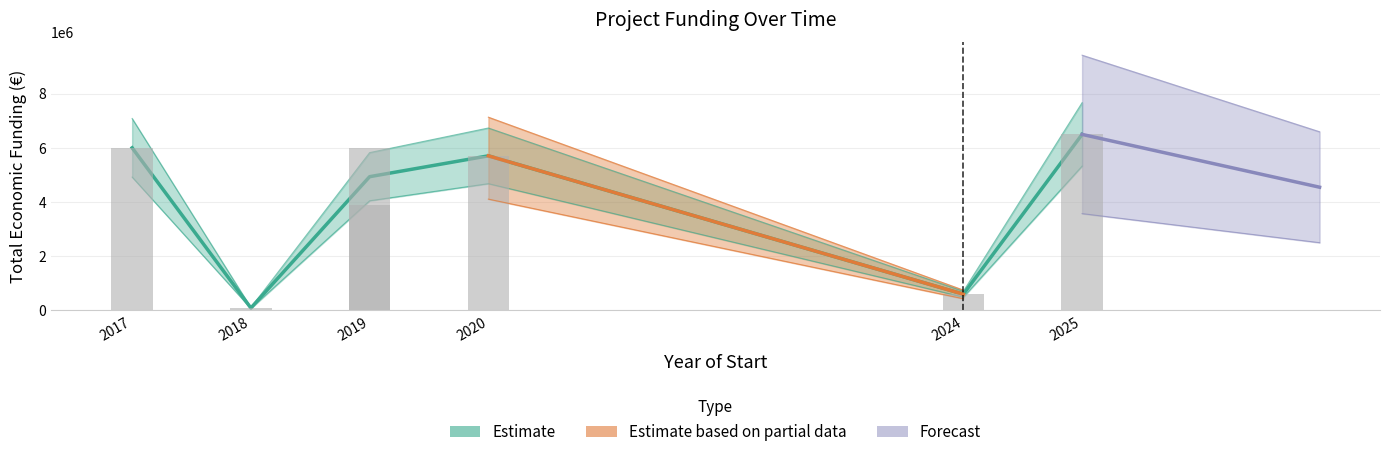

List the labels in order of value, smallest first.

2018, 2024, 2019, 2020, 2019, 2017, 2025